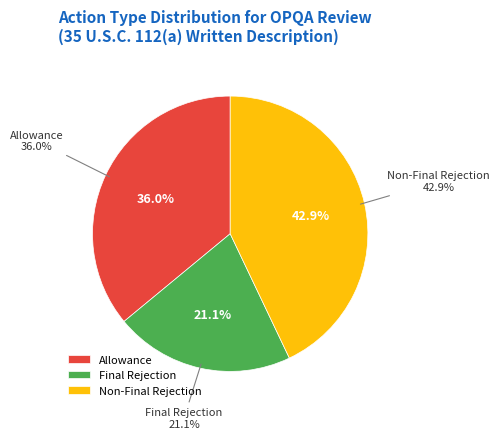

The Non-Final Rejection slice represents 34% of the pie. True or false?

False